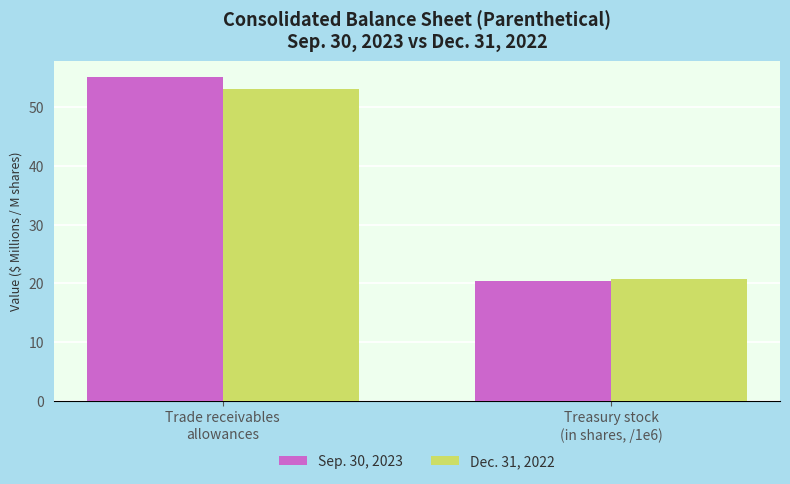

List the series in order of their peak value, highest first.

Sep. 30, 2023, Dec. 31, 2022